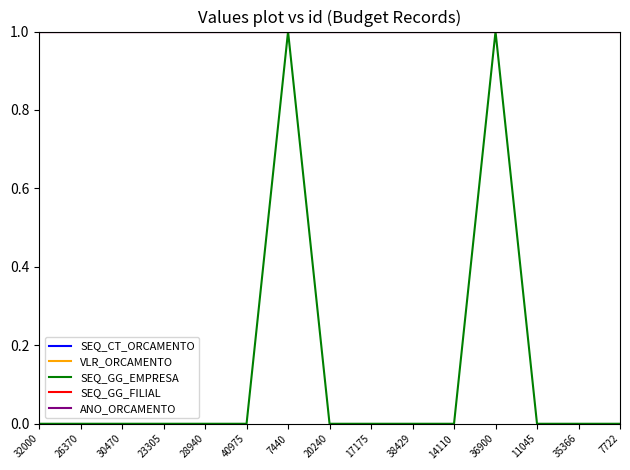

Is this an area chart (filled region under the line)?

No